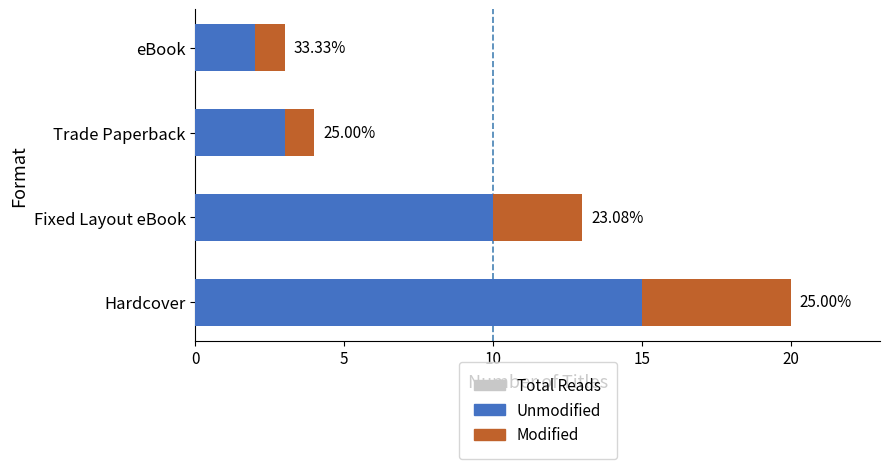

What are all the series names shown in the legend?

Total Reads, Unmodified, Modified